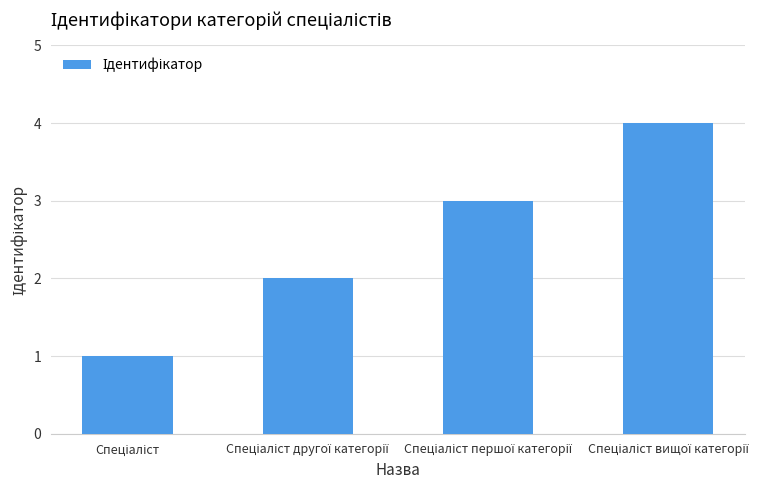

What is the difference between the maximum and minimum values?

3